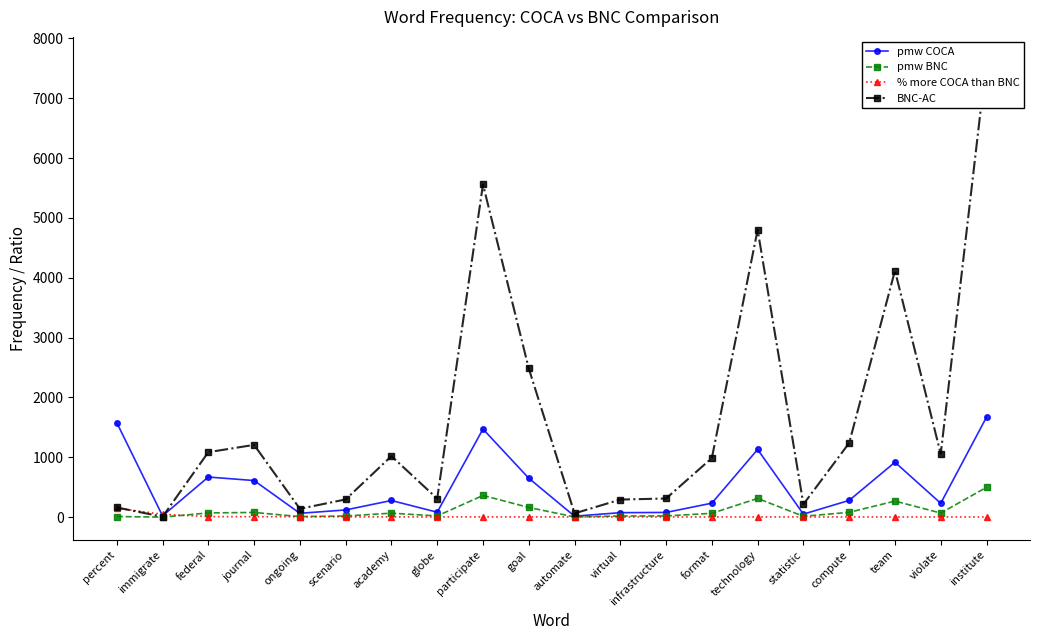

List the labels in order of pmw COCA value, smallest first.

automate, immigrate, statistic, ongoing, virtual, infrastructure, globe, scenario, violate, format, academy, compute, journal, goal, federal, team, technology, participate, percent, institute